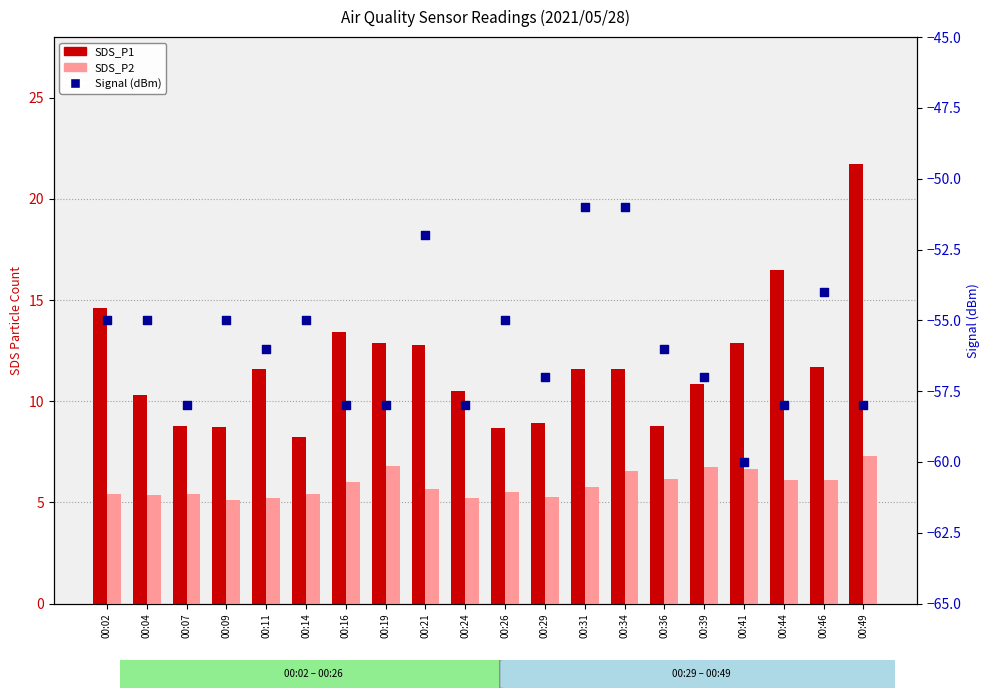

What is the total value across all series at 00:02?

-34.9